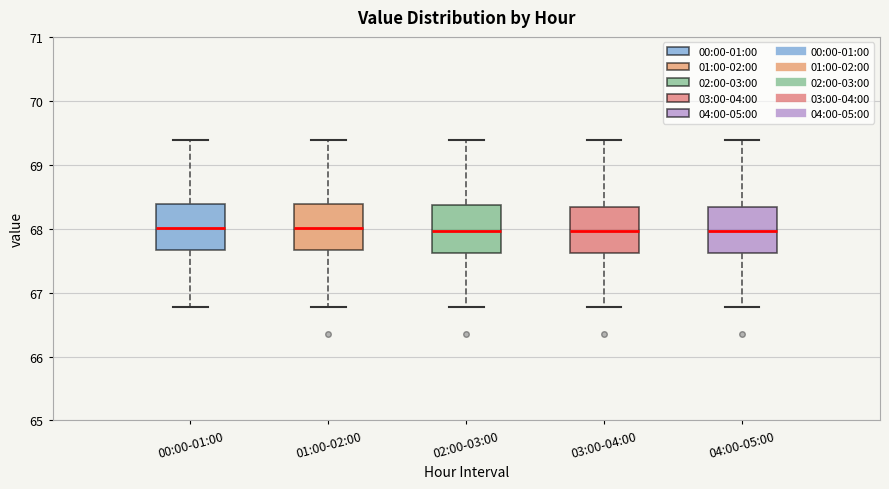

Reading left to right, transcribe this box plot: for each box, give where its median line is, the range the box spans, and where its two whiskers end, as read against the y-axis. The values are not printed on the chart, so give them approximately, as read against the axis.

00:00-01:00: median 68.0, box 67.7 to 68.4, whiskers 66.8 to 69.4
01:00-02:00: median 68.0, box 67.7 to 68.4, whiskers 66.8 to 69.4
02:00-03:00: median 68.0, box 67.6 to 68.4, whiskers 66.8 to 69.4
03:00-04:00: median 68.0, box 67.6 to 68.3, whiskers 66.8 to 69.4
04:00-05:00: median 68.0, box 67.6 to 68.3, whiskers 66.8 to 69.4